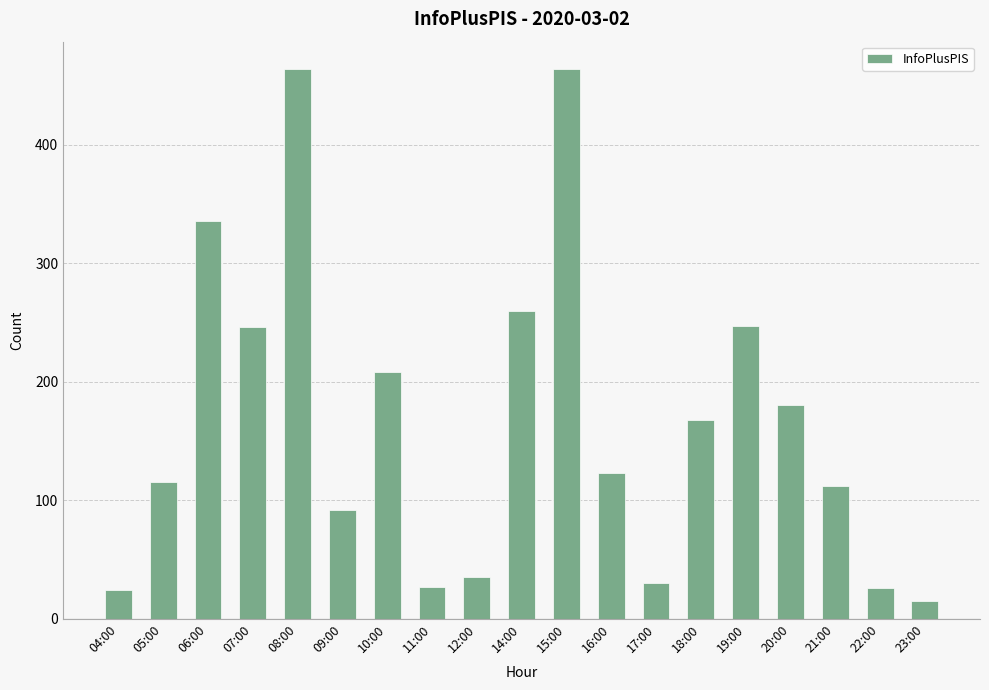

Which has a higher value, 23:00 or 18:00?

18:00